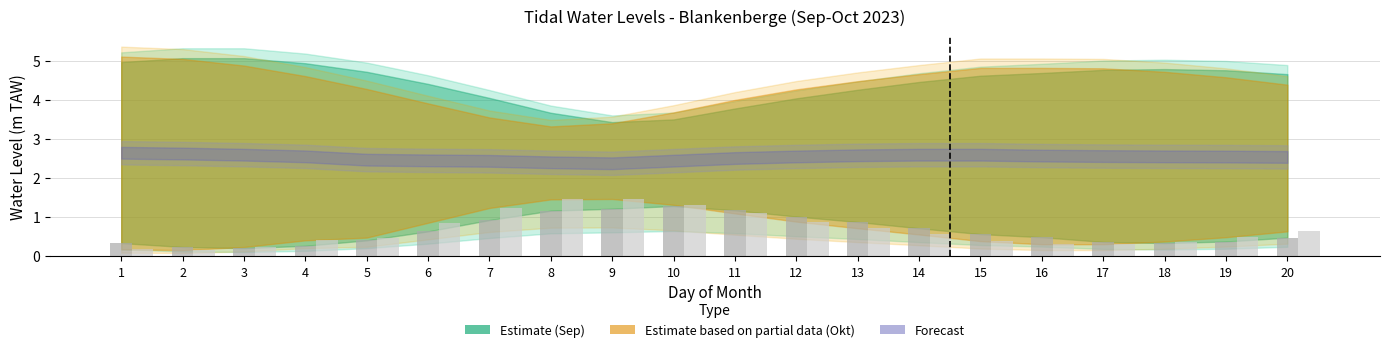

What is the maximum value shown in the chart?

1.5